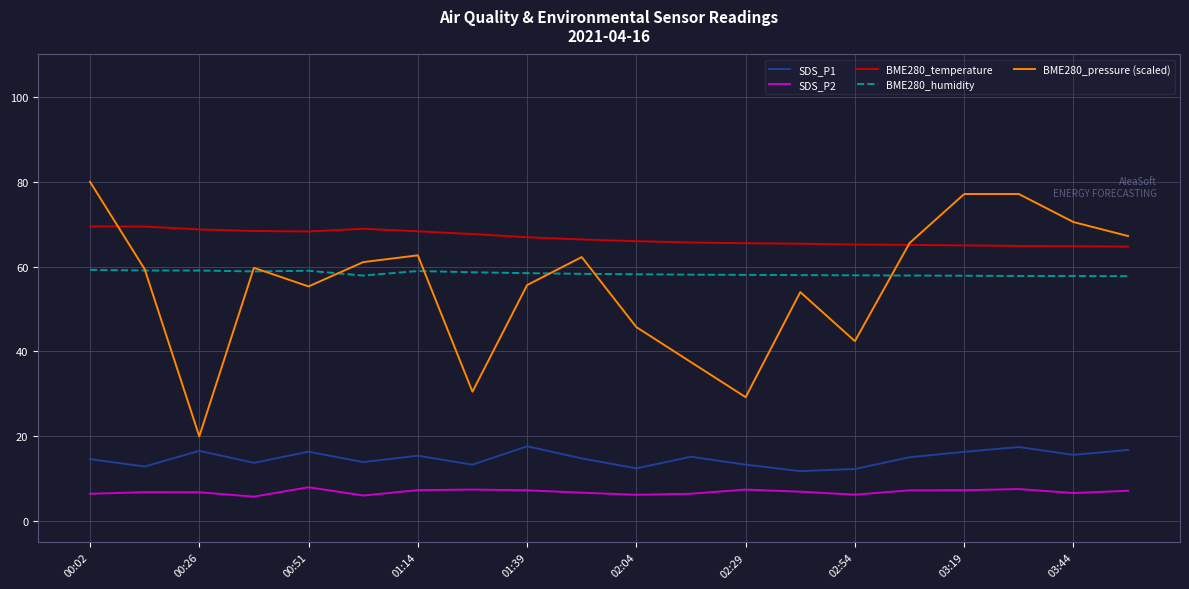

In SDS_P2, how many points are lower than both neighbors (excluding endpoints)?

5